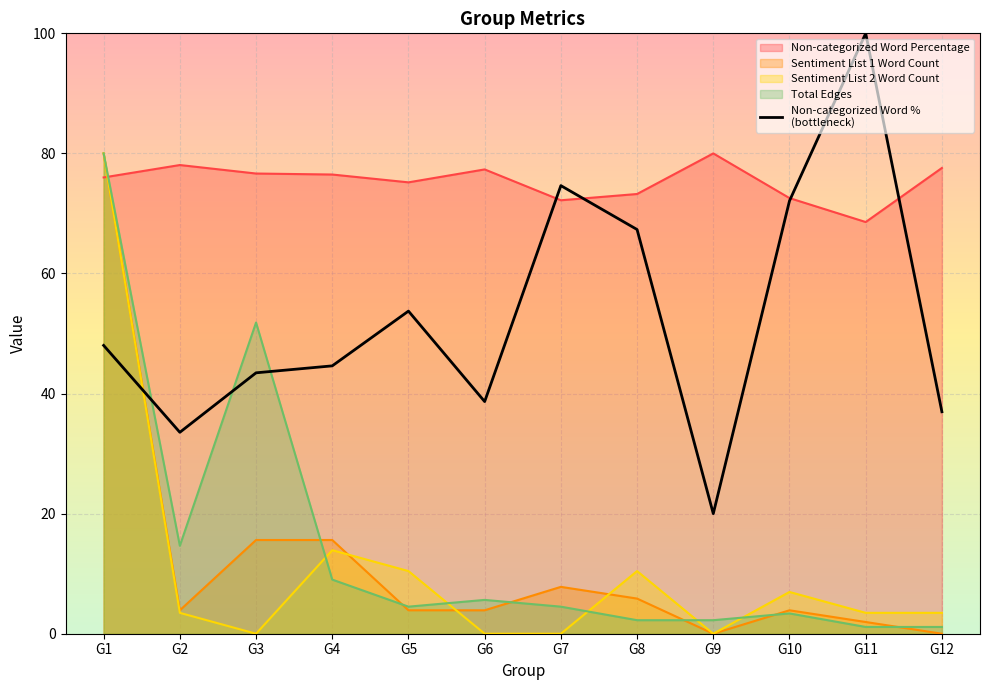

What is the difference between the highest and lowest values at G7?

74.6